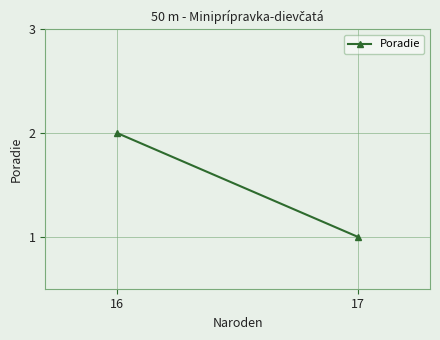

The chart shows a value of 2 at 16. True or false?

True